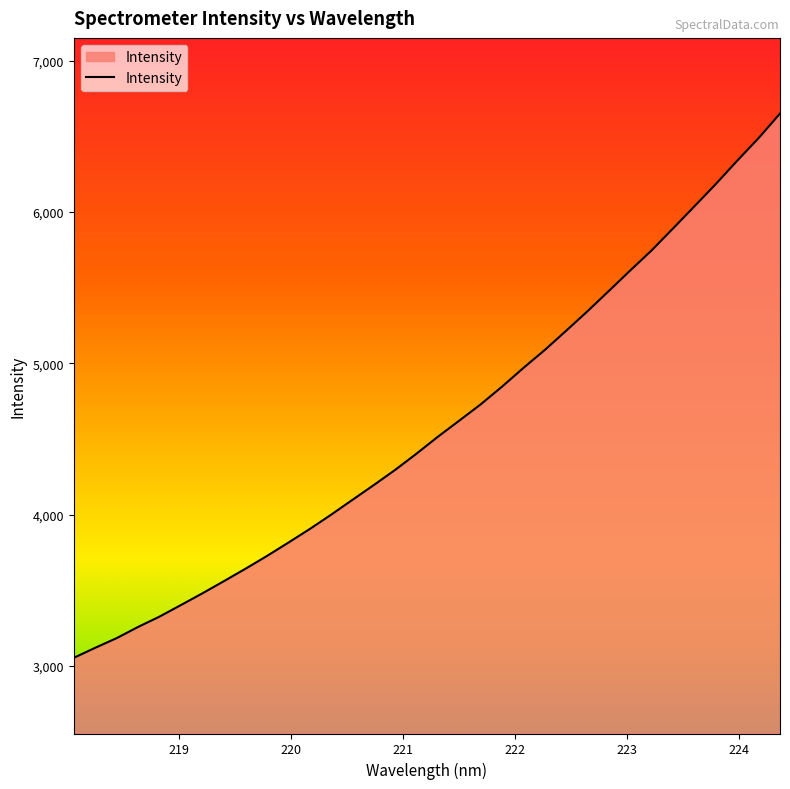

What is the smallest value displayed?

3053.6